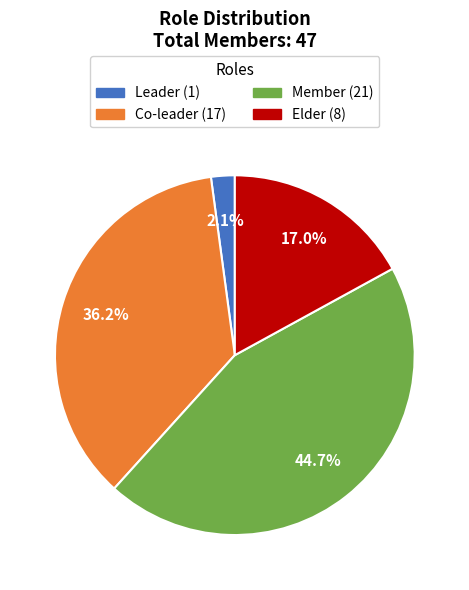

Which category has the biggest portion of the pie?

Member